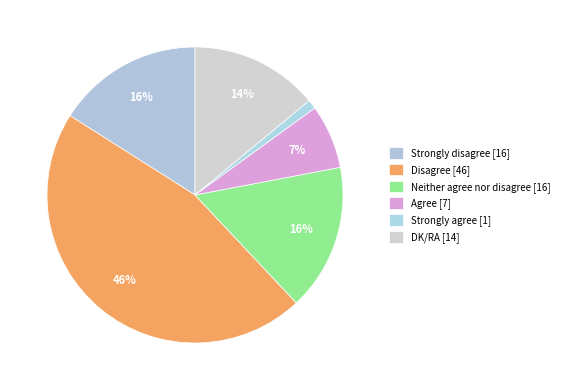

Rank the categories by value from highest to lowest.

Disagree, Strongly disagree, Neither agree nor disagree, DK/RA, Agree, Strongly agree